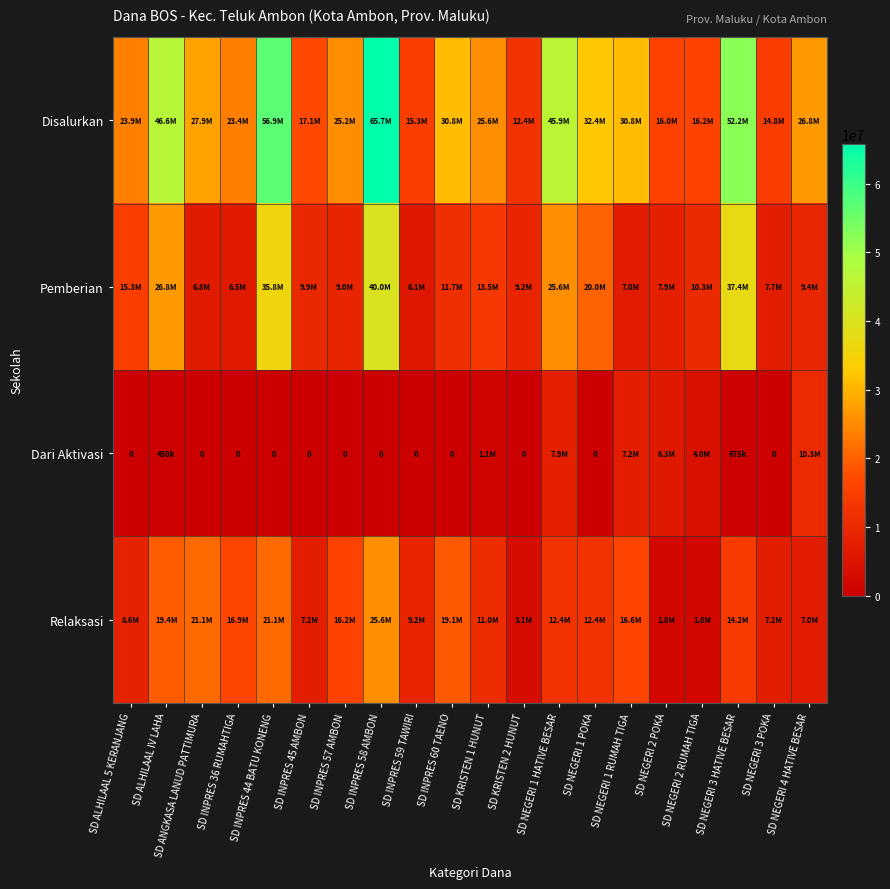

Which has a higher value, SD INPRES 59 TAWIRI or SD NEGERI 2 RUMAH TIGA?

SD NEGERI 2 RUMAH TIGA